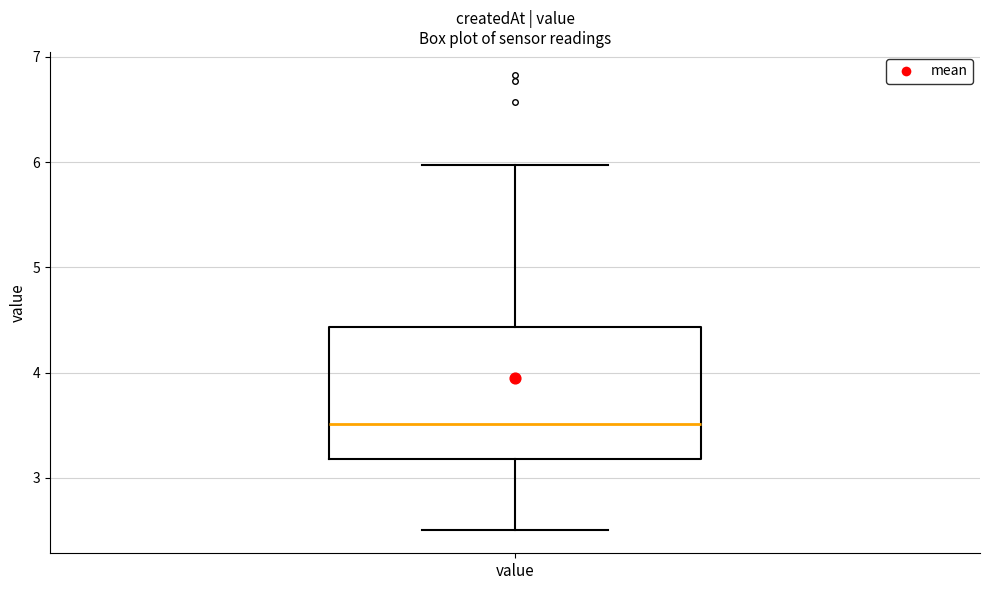

Where does the lower whisker of the box for value end on the y-axis? The values are not printed on the chart, so give them approximately, as read against the axis.

2.5